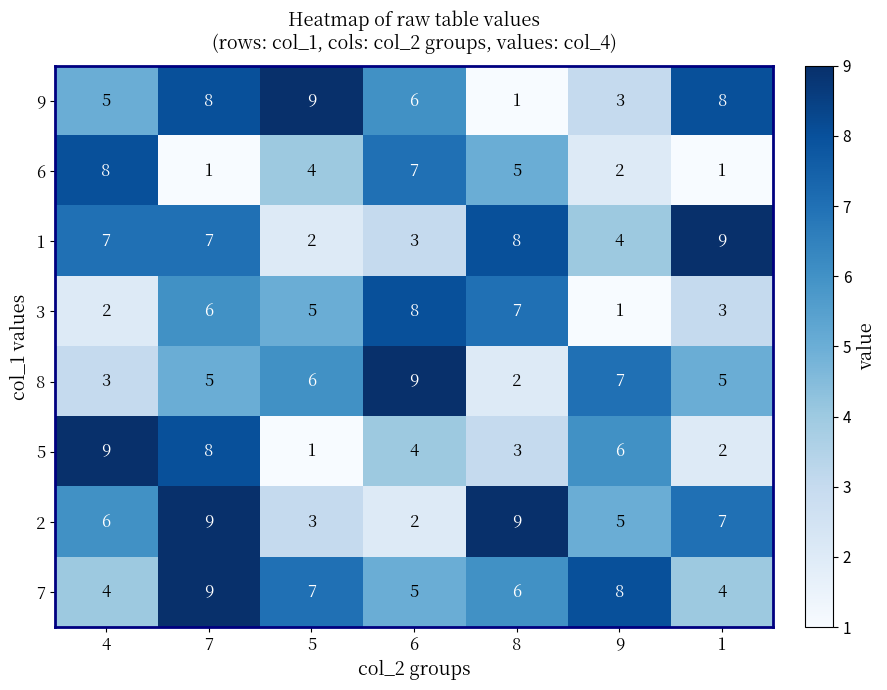

What is the difference between the highest and lowest values at 1?

8